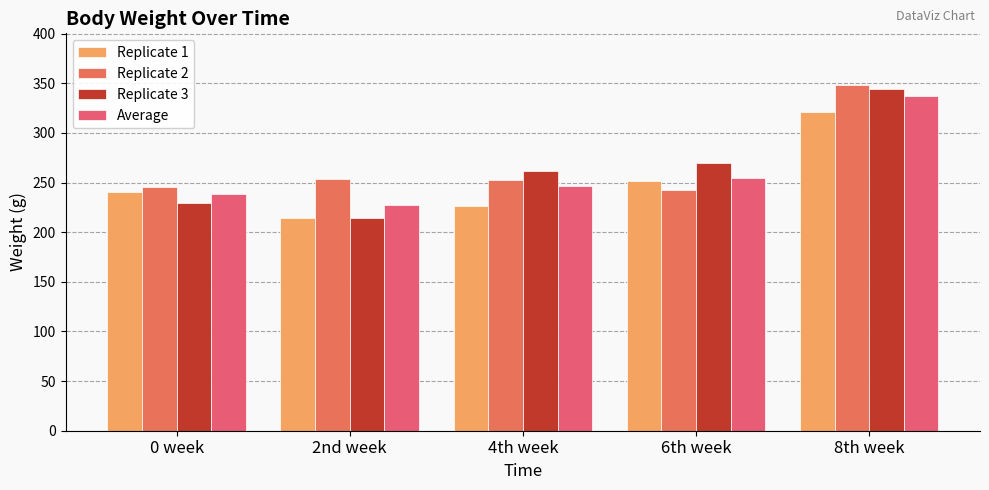

What is the difference between the Replicate 1 values at 0 week and 6th week?

11.6